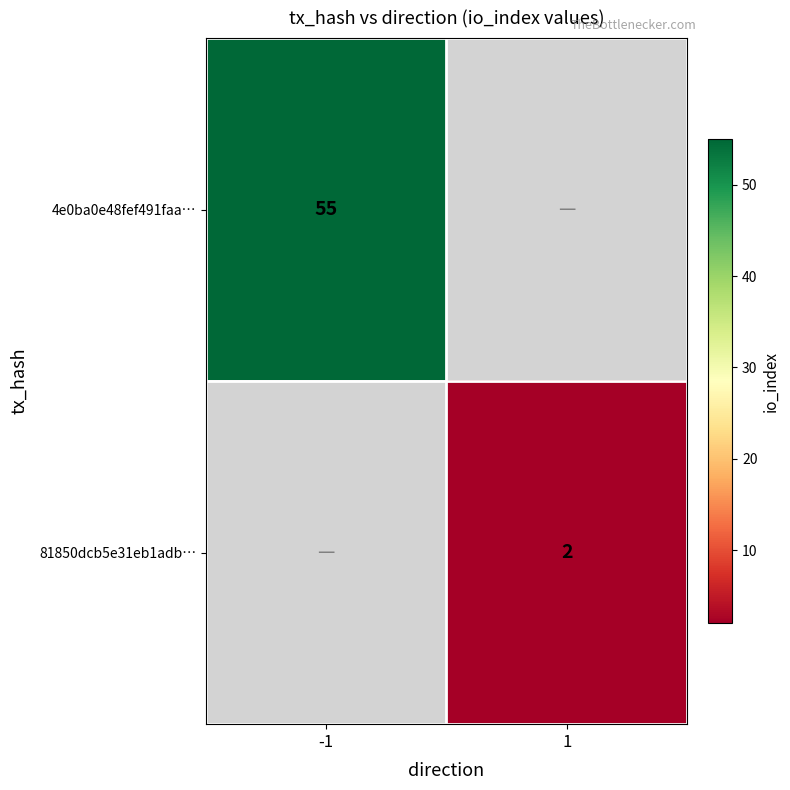

Is the value of 81850dcb5e31eb1adb… at 1 greater than the value of 4e0ba0e48fef491faa… at -1?

No